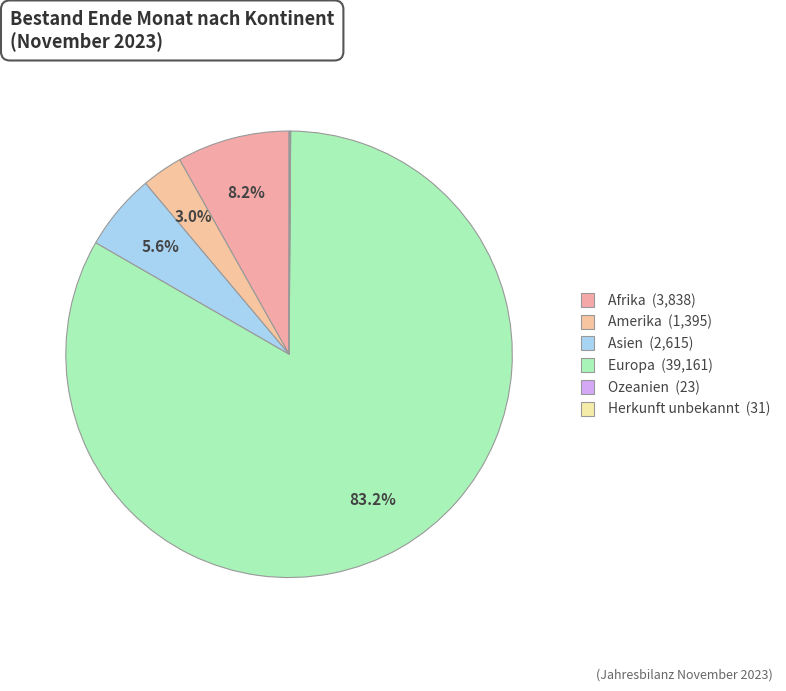

Is it true that Amerika is 3% of the pie?

True